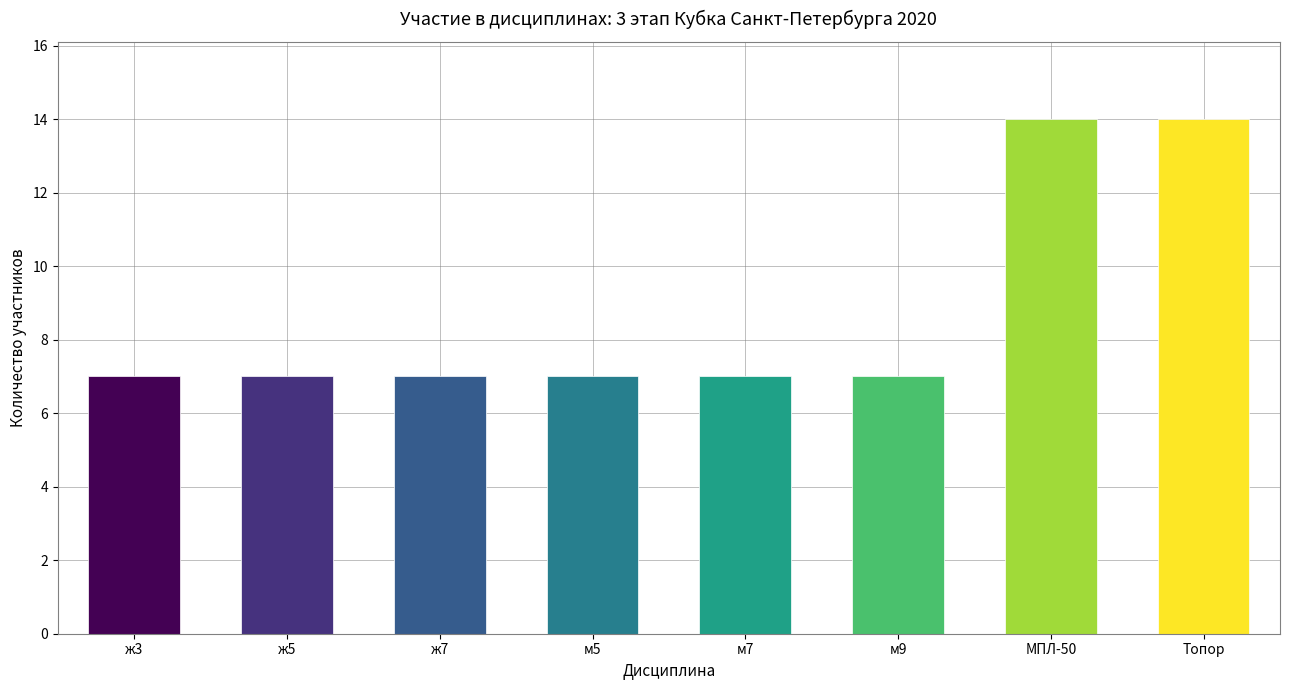

Count the values in the range 7 to 14.

8